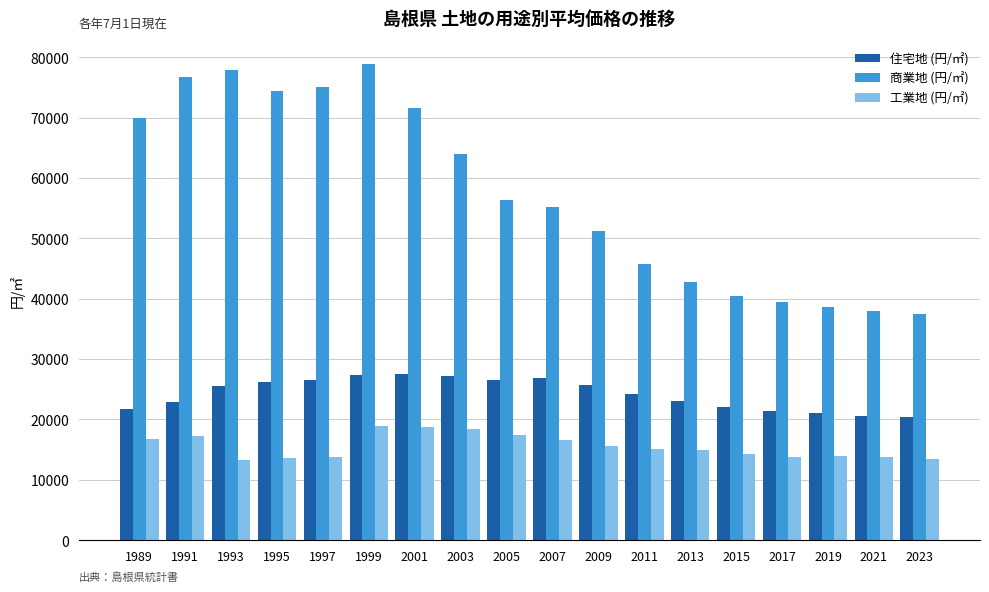

At 2021, list the series in order from largest to smallest.

商業地 (円/㎡), 住宅地 (円/㎡), 工業地 (円/㎡)